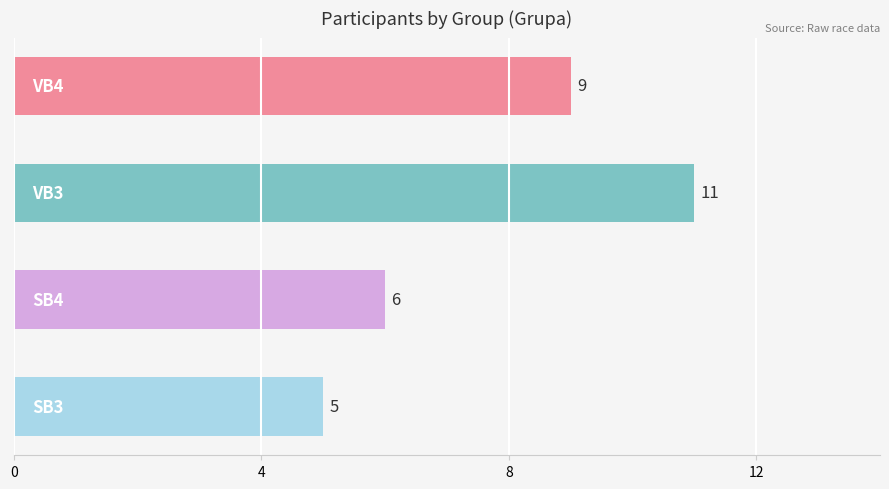

Reading bottom to top, extract all data points from this chart.

5	6	11	9